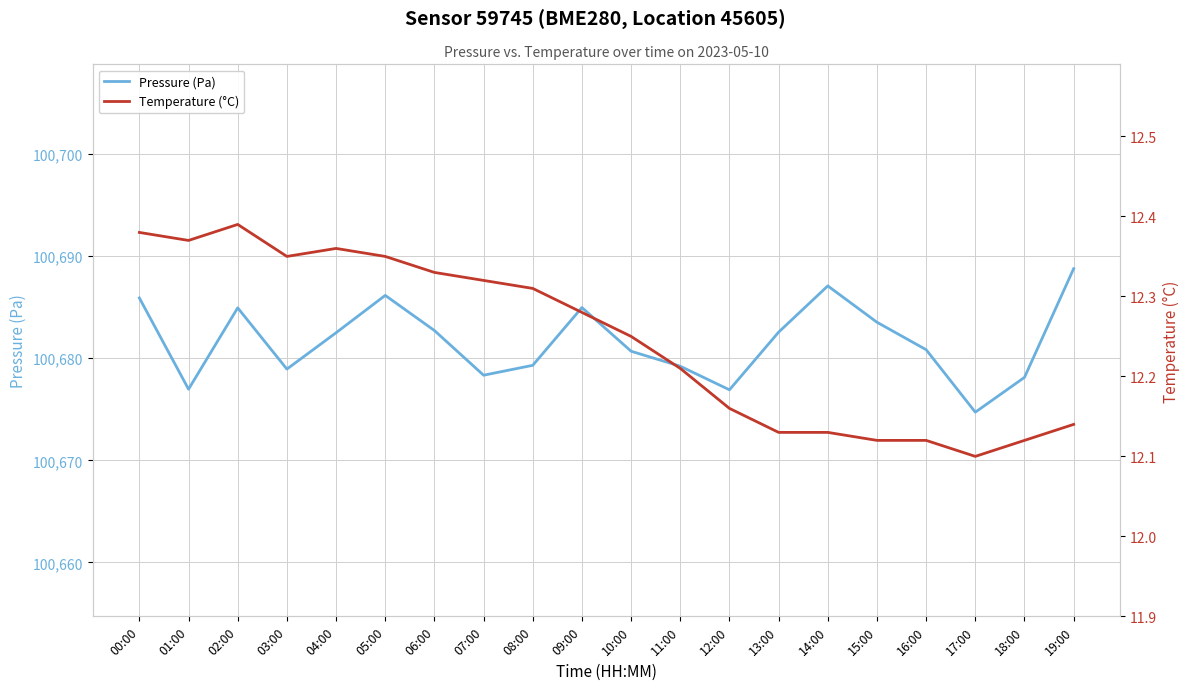

How many lines are shown in the chart?

2